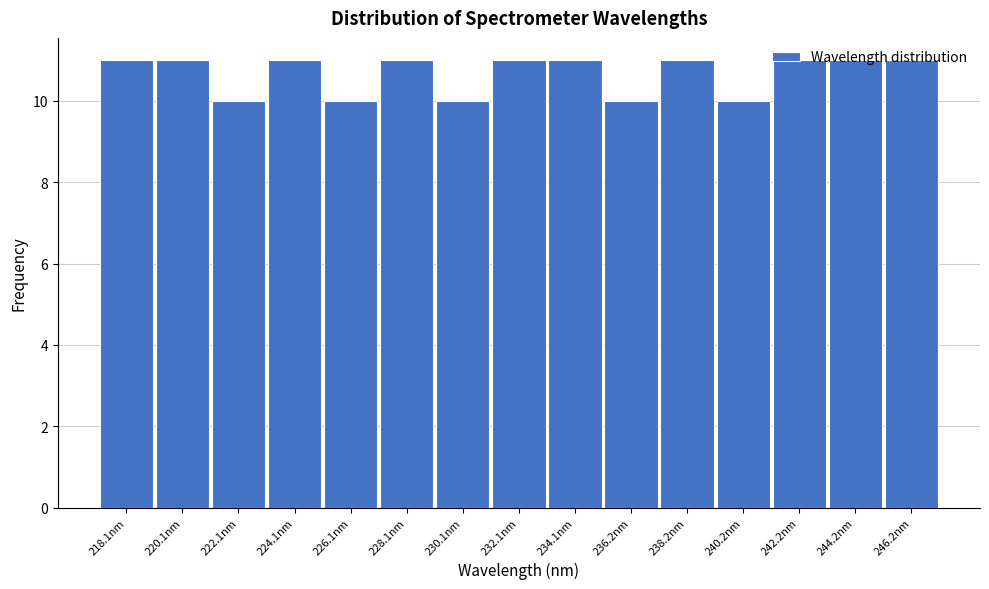

Between 236.2nm and 224.1nm, which is larger?

224.1nm